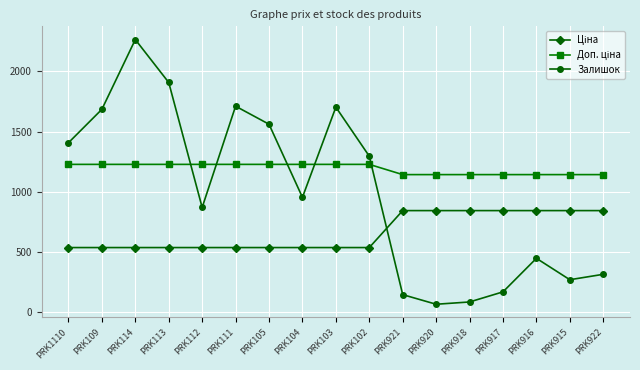

Between PRK917 and PRK916, which series saw the biggest shift?

Залишок